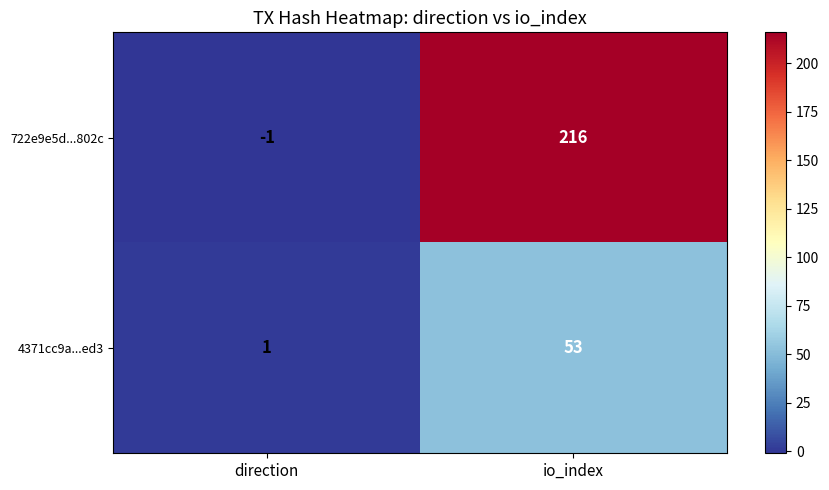

What is the sum of all 4371cc9a...ed3 values?

54